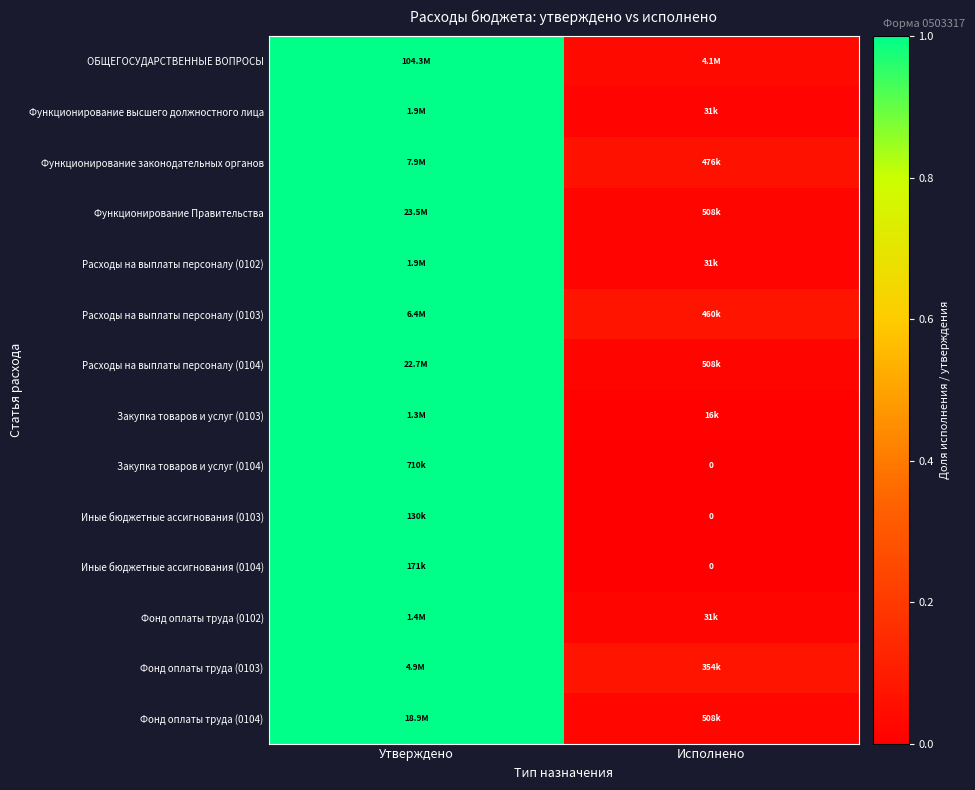

What is the maximum value shown in the chart?

1.0